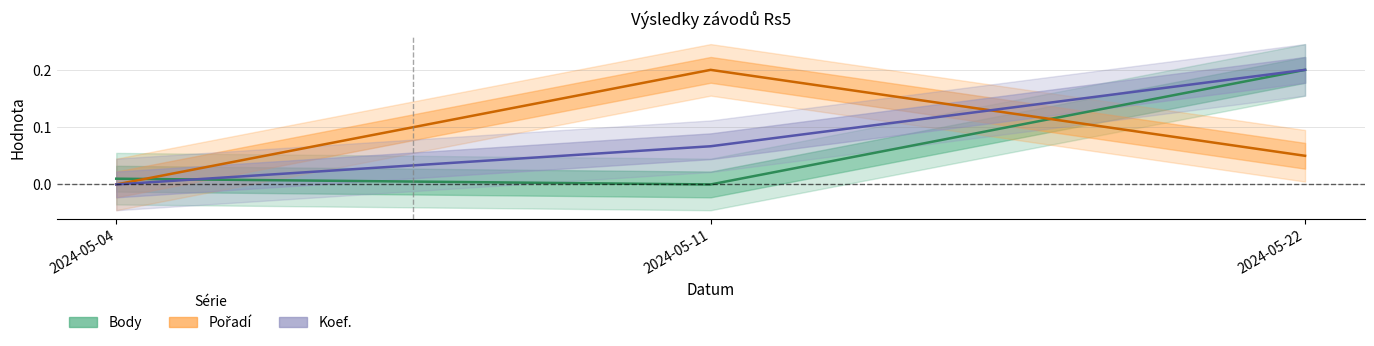

Which has a higher value, 2024-05-04 or 2024-05-11?

2024-05-11